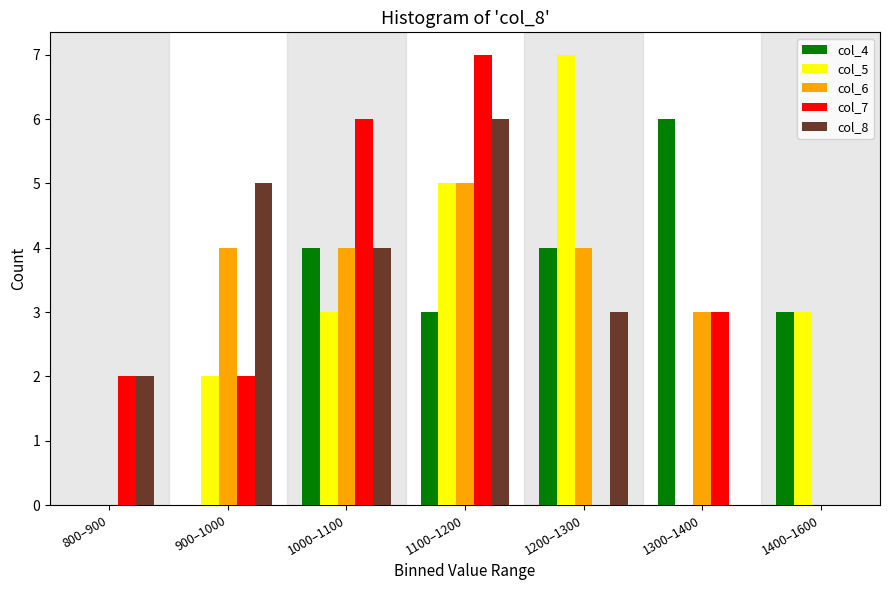

Is it true that col_7 equals 0 at 1400–1600?

True